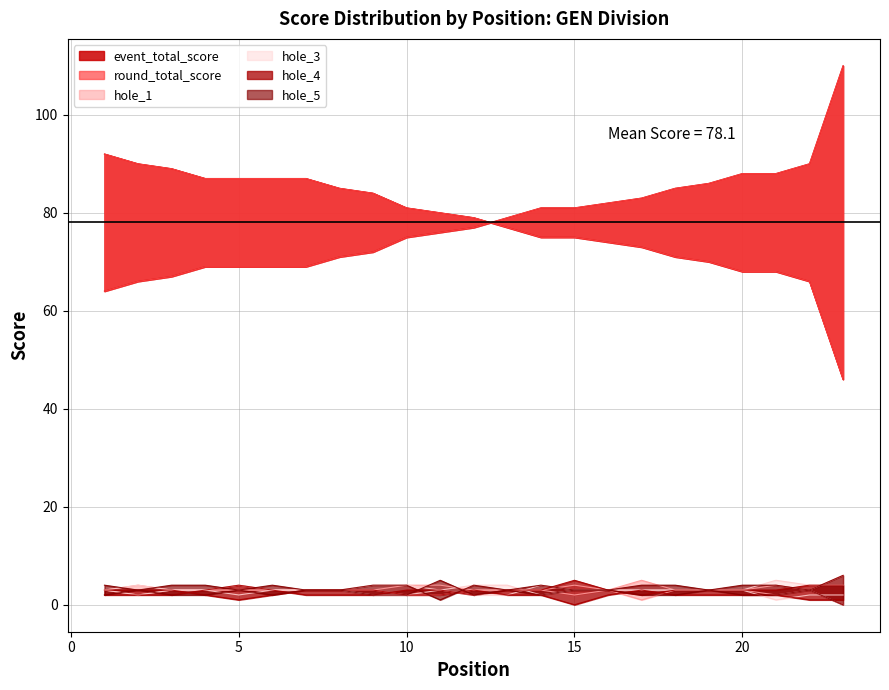

Reading left to right, extract all data points from this chart.

event_total_score: 1=64	2=66	3=67	4=69	5=69	6=69	7=69	8=71	9=72	10=75	11=76	12=77	13=79	14=81	15=81	16=82	17=83	18=85	19=86	20=88	21=88	22=90	23=110
round_total_score: 1=92	2=90	3=89	4=87	5=87	6=87	7=87	8=85	9=84	10=81	11=80	12=79	13=77	14=75	15=75	16=74	17=73	18=71	19=70	20=68	21=68	22=66	23=46
hole_1: 1=3	2=2	3=3	4=3	5=3	6=3	7=3	8=3	9=3	10=4	11=4	12=3	13=3	14=3	15=4	16=3	17=5	18=3	19=3	20=3	21=4	22=3	23=6
hole_3: 1=3	2=2	3=3	4=3	5=2	6=3	7=3	8=3	9=4	10=4	11=3	12=2	13=2	14=4	15=3	16=3	17=3	18=3	19=3	20=3	21=5	22=4	23=4
hole_4: 1=2	2=2	3=2	4=3	5=4	6=3	7=2	8=2	9=2	10=3	11=3	12=2	13=3	14=3	15=5	16=3	17=2	18=3	19=3	20=3	21=3	22=4	23=4
hole_5: 1=2	2=3	3=2	4=2	5=3	6=2	7=3	8=3	9=2	10=2	11=5	12=2	13=3	14=4	15=3	16=3	17=4	18=4	19=3	20=4	21=4	22=3	23=6